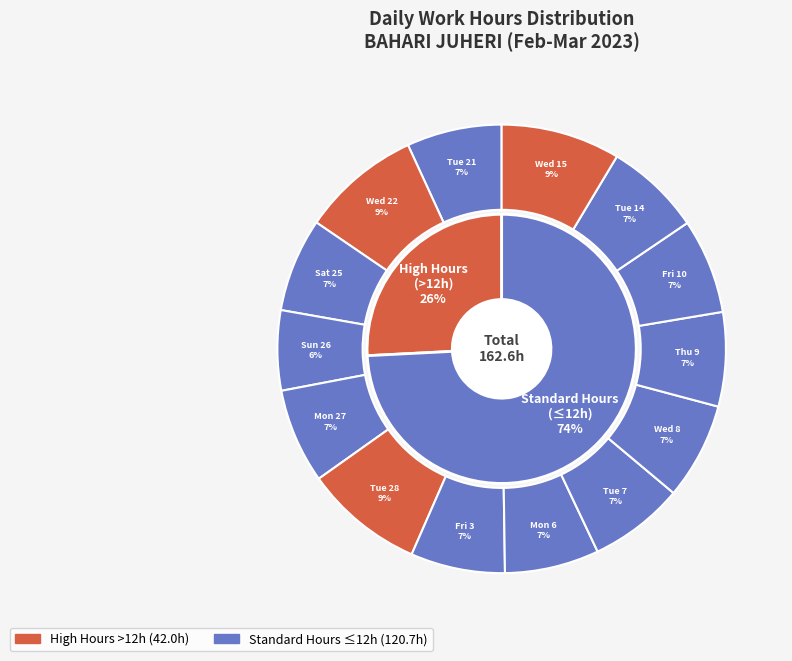

Is there a majority slice in this chart?

No